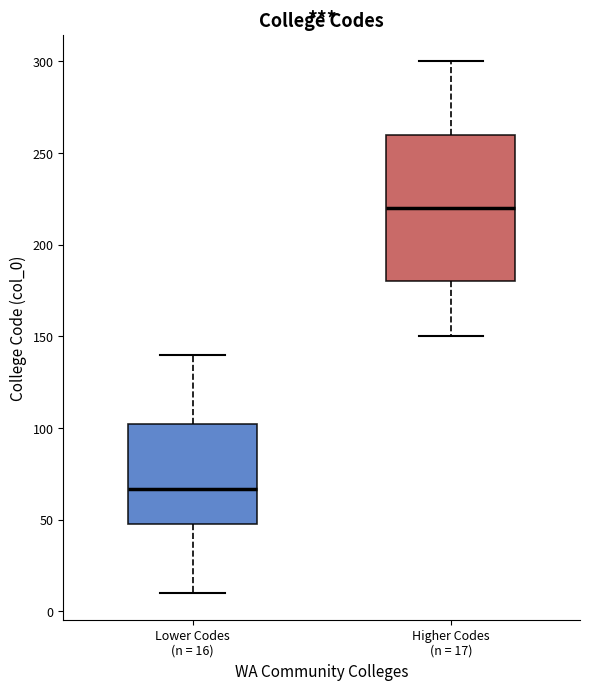

Reading left to right, transcribe this box plot: for each box, give where its median line is, the range the box spans, and where its two whiskers end, as read against the y-axis. The values are not printed on the chart, so give them approximately, as read against the axis.

Lower Codes (n = 16): median 65, box 50 to 105, whiskers 10 to 140
Higher Codes (n = 17): median 220, box 180 to 260, whiskers 150 to 300